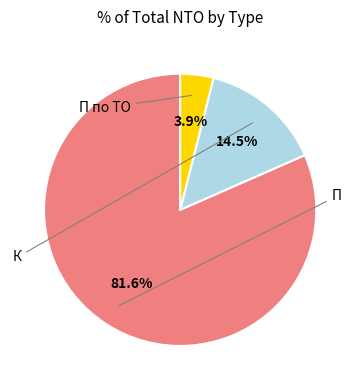

Which category has the biggest portion of the pie?

П